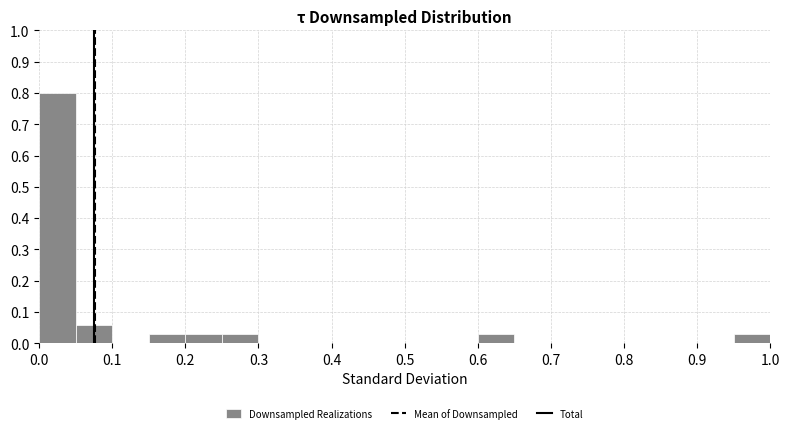

How tall is the bar that spans 0.25 to 0.30 on the x-axis? The values are not printed on the chart, so give them approximately, as read against the axis.

0.03